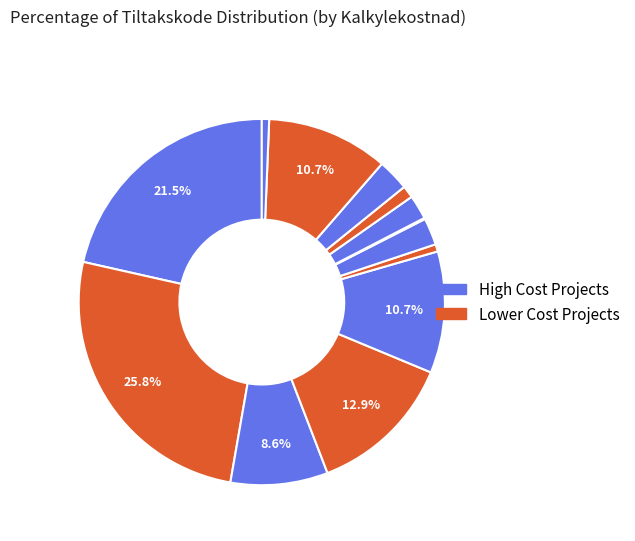

Is there any slice that represents more than half of the pie?

No